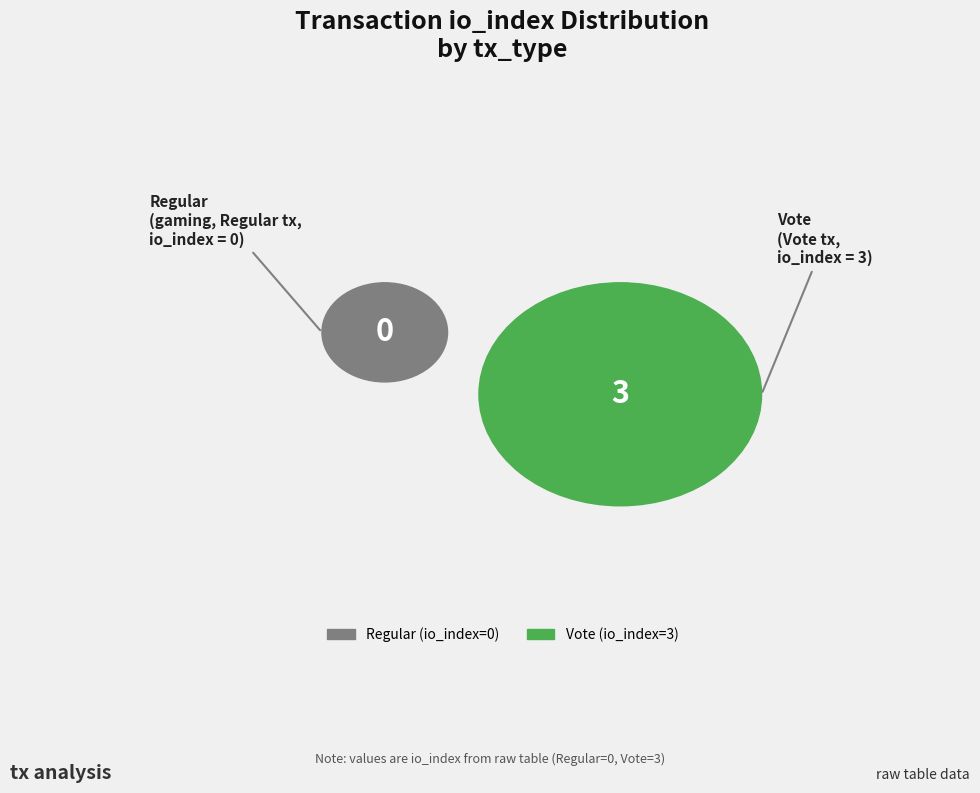

What is the change in value from Regular (io_index=0) to Vote (io_index=3)?

+3